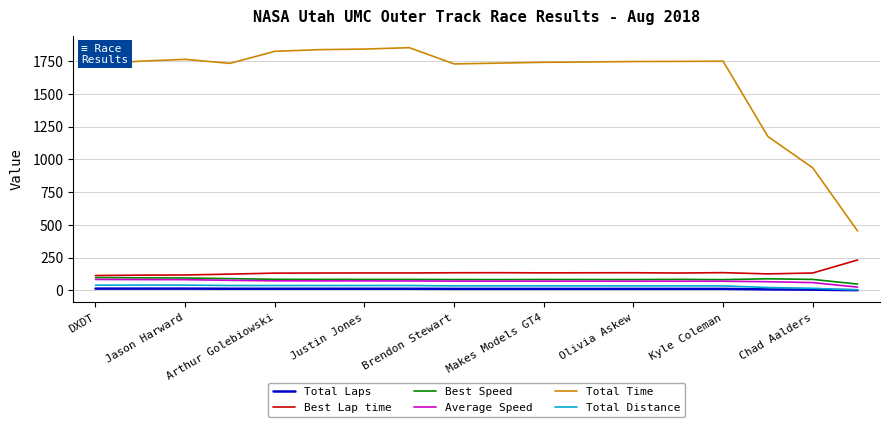

What is the maximum value shown in the chart?

1852.4